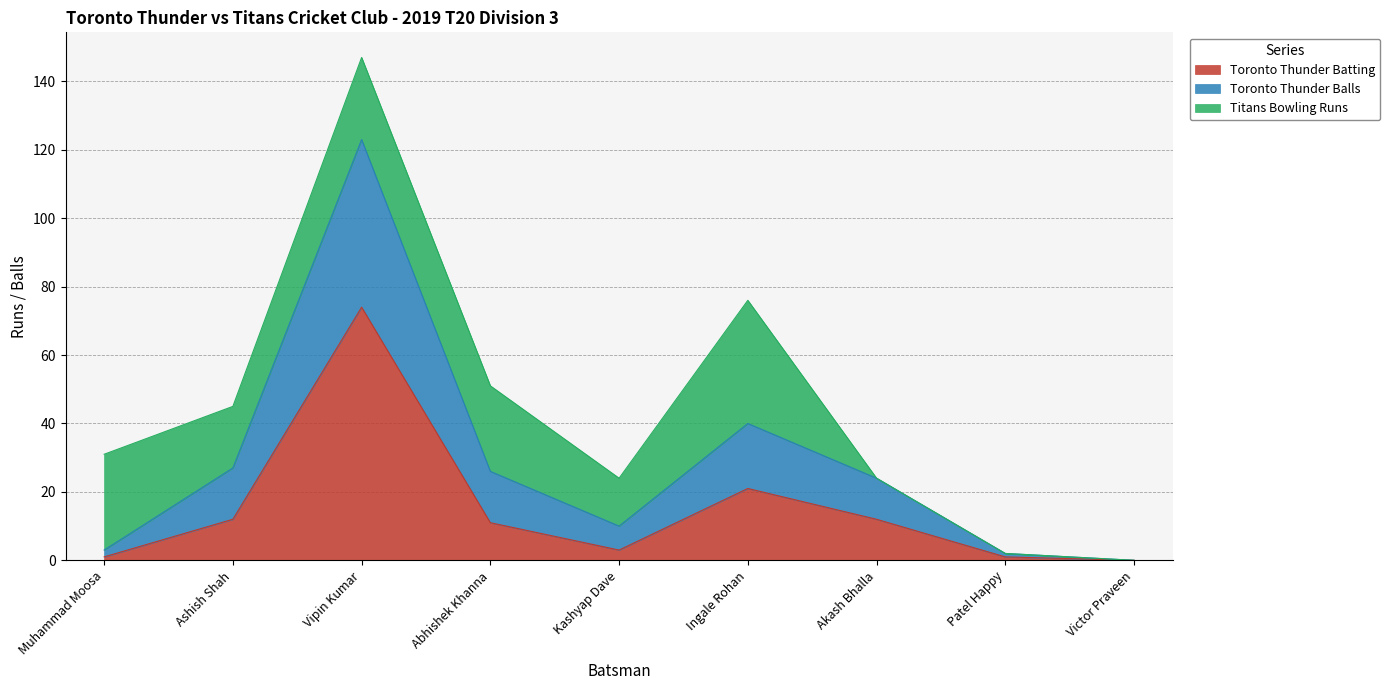

At which category does the chart reach its peak across all series?

Vipin Kumar